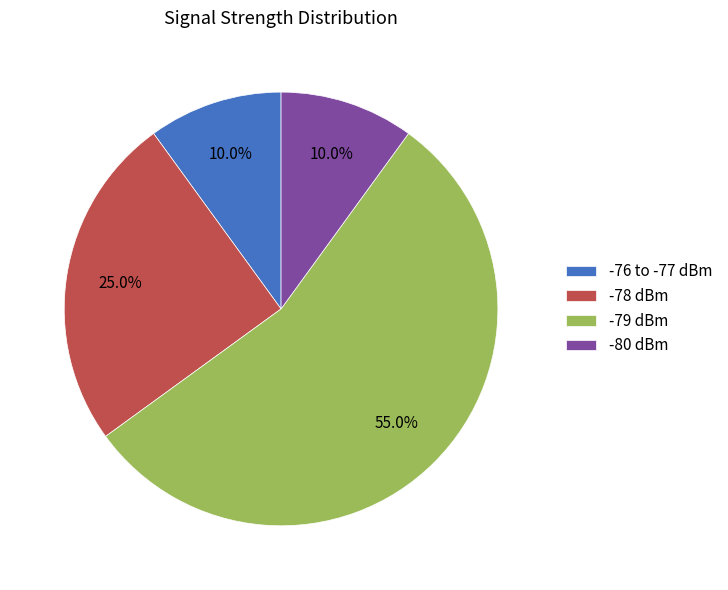

Which category accounts for the majority?

-79 dBm